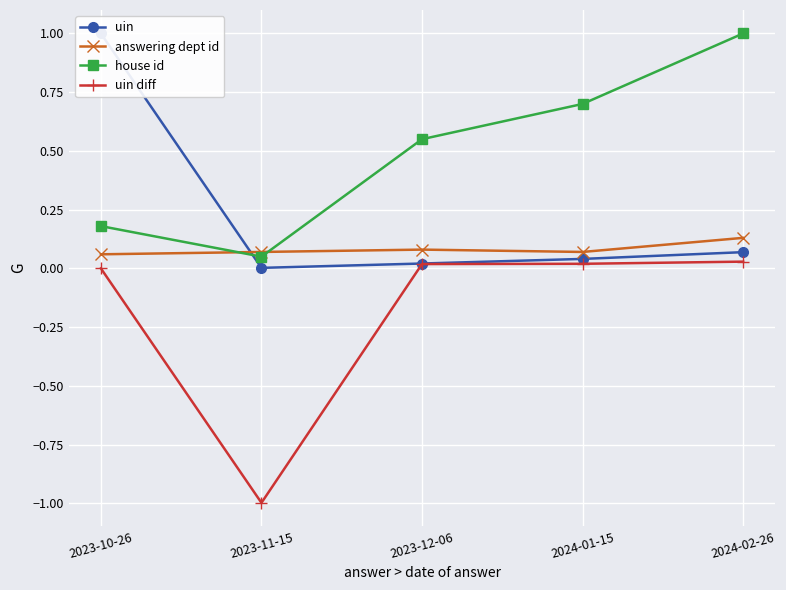

Rank the categories by uin diff value from lowest to highest.

2023-11-15, 2023-10-26, 2023-12-06, 2024-01-15, 2024-02-26